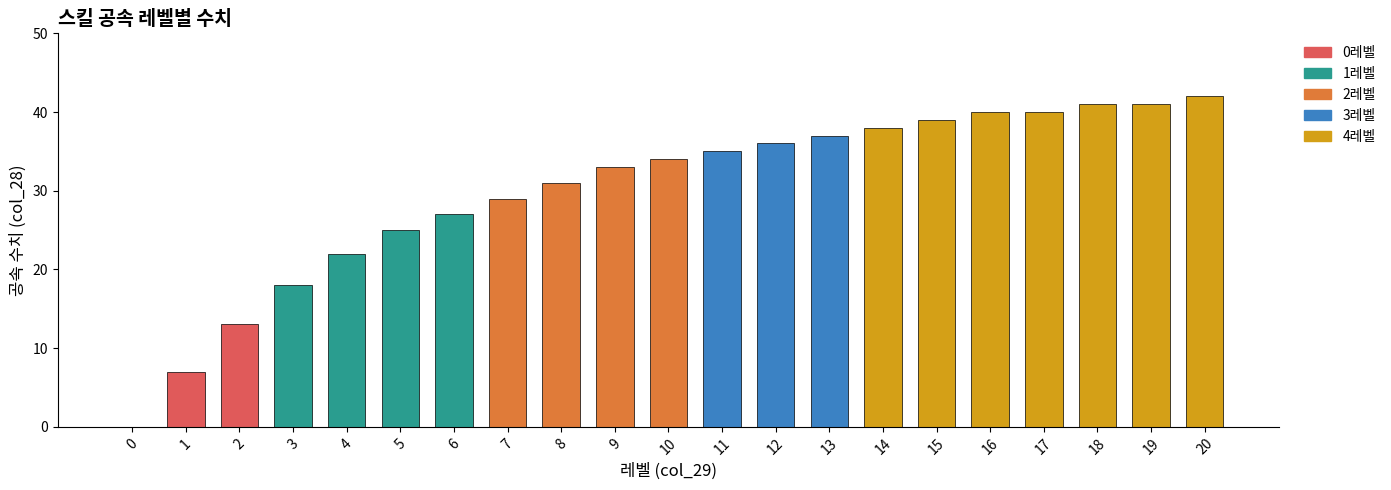

Is it true that the value at 14 is 38?

True